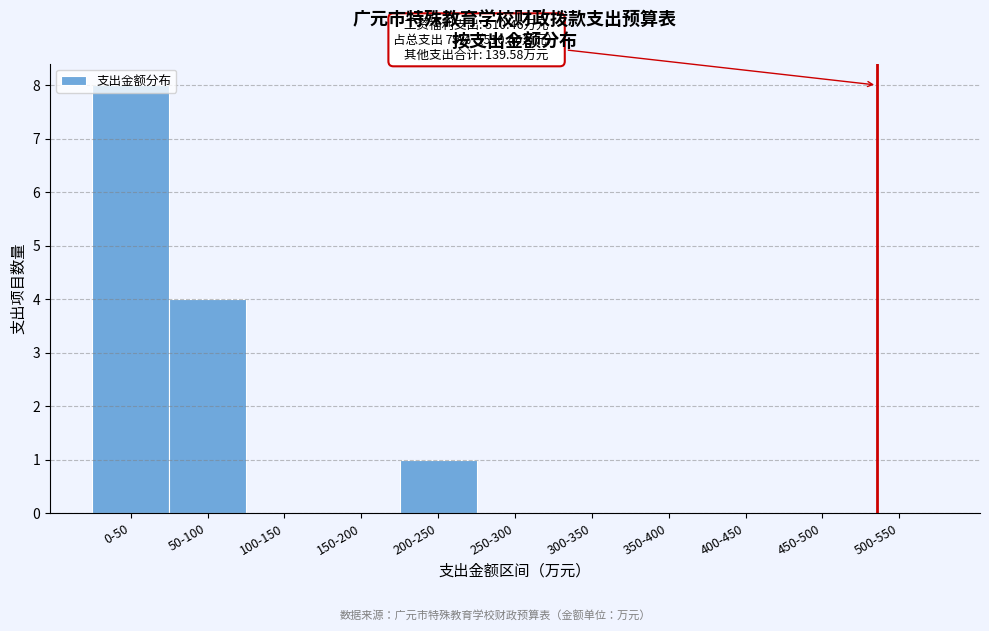

What is the sum of all values?

13